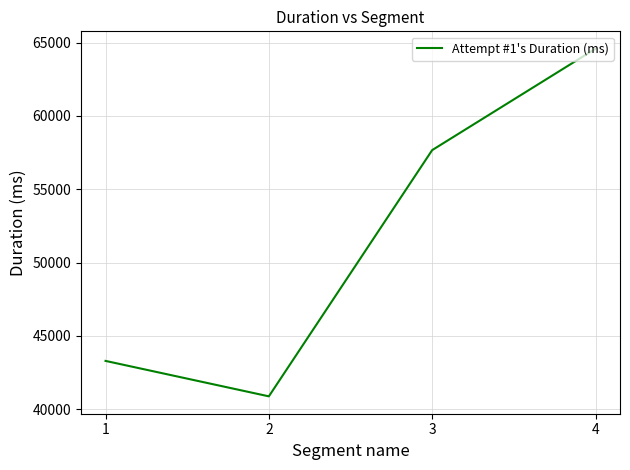

How many interior local valleys (lower than both neighbors) does the data have?

1